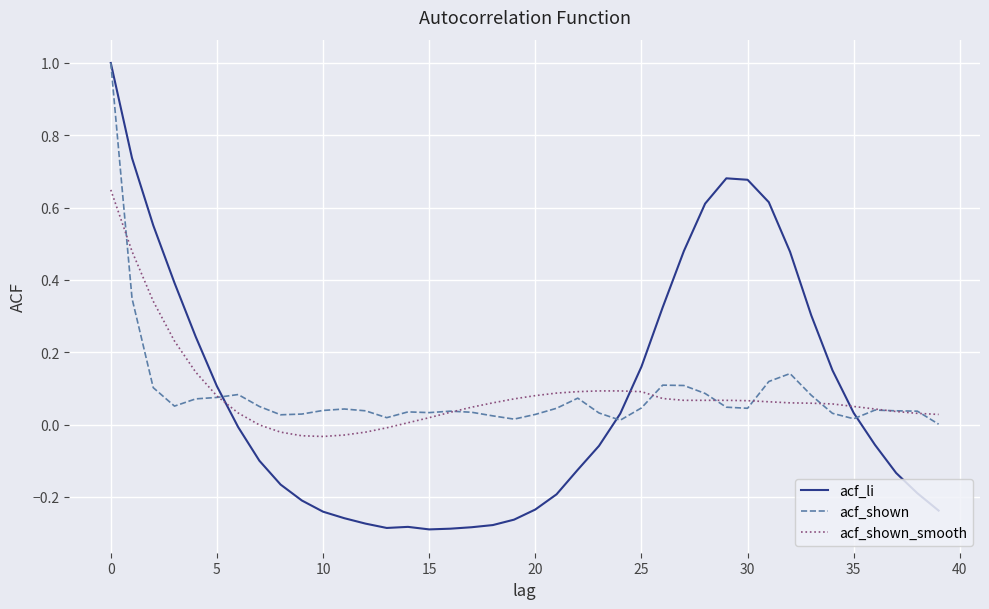

After their last crossing, which series has the higher values: acf_shown or acf_li?

acf_shown